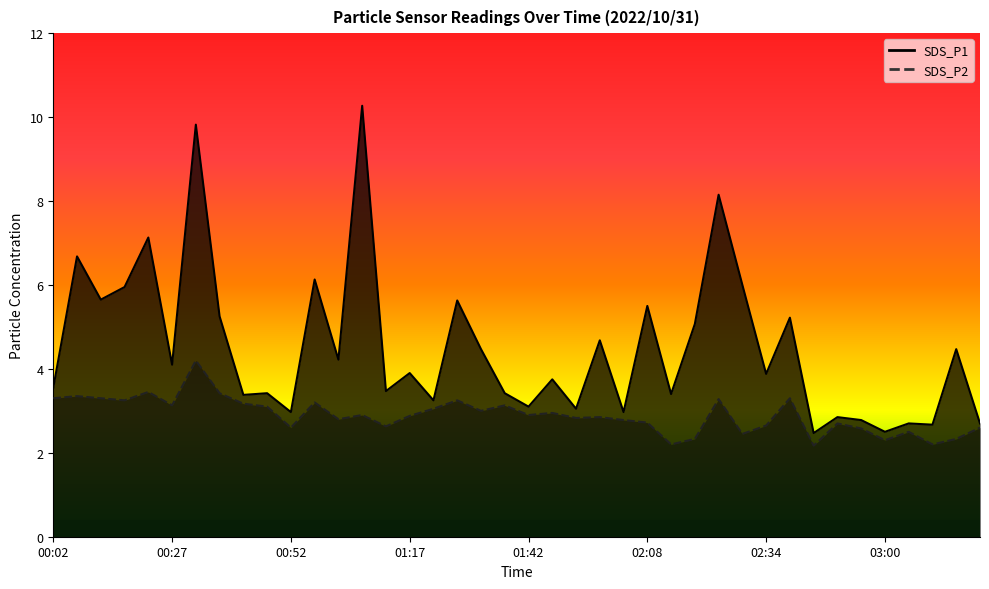

What is the maximum value for SDS_P2?

4.2